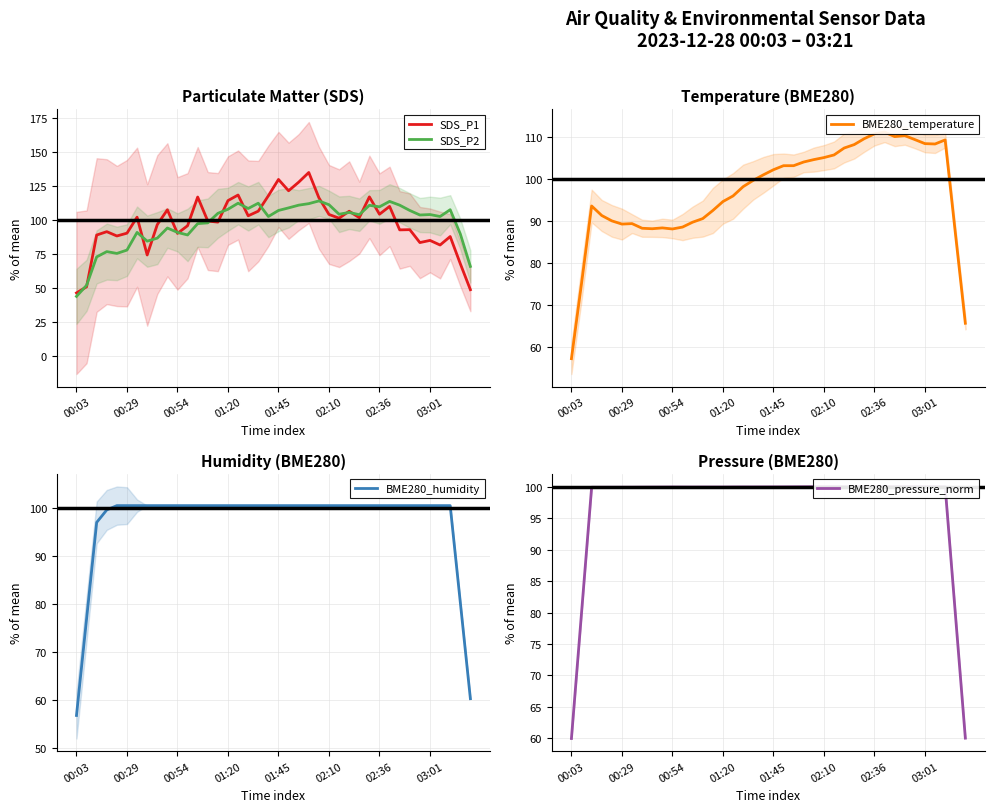

How many times do BME280_humidity and SDS_P2 cross each other?

1